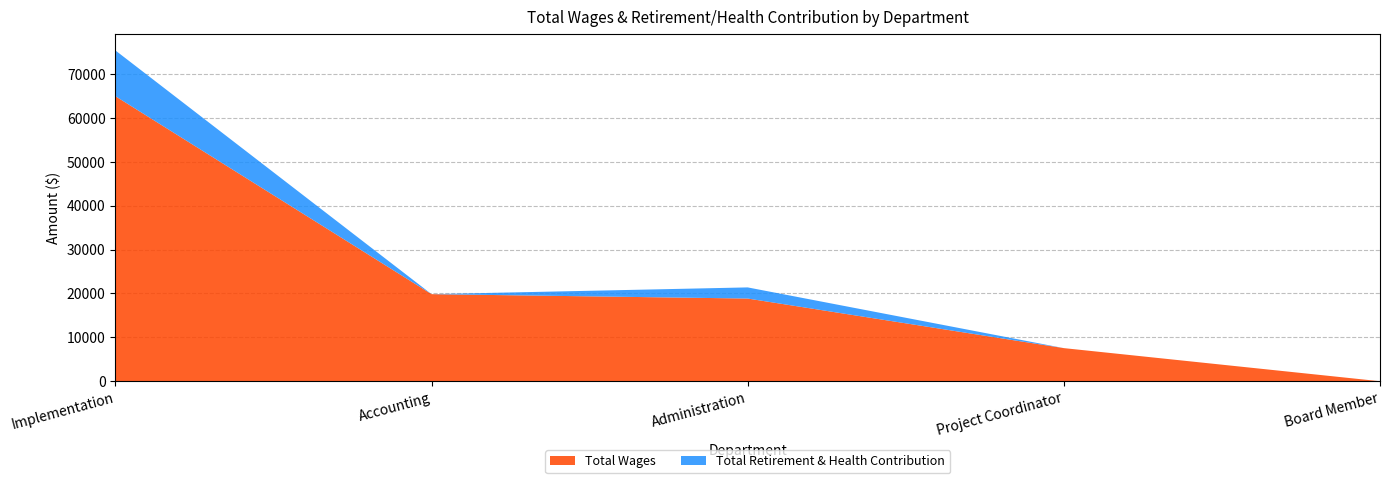

What is the sum of the Total Wages values at Project Coordinator and Administration?

26391